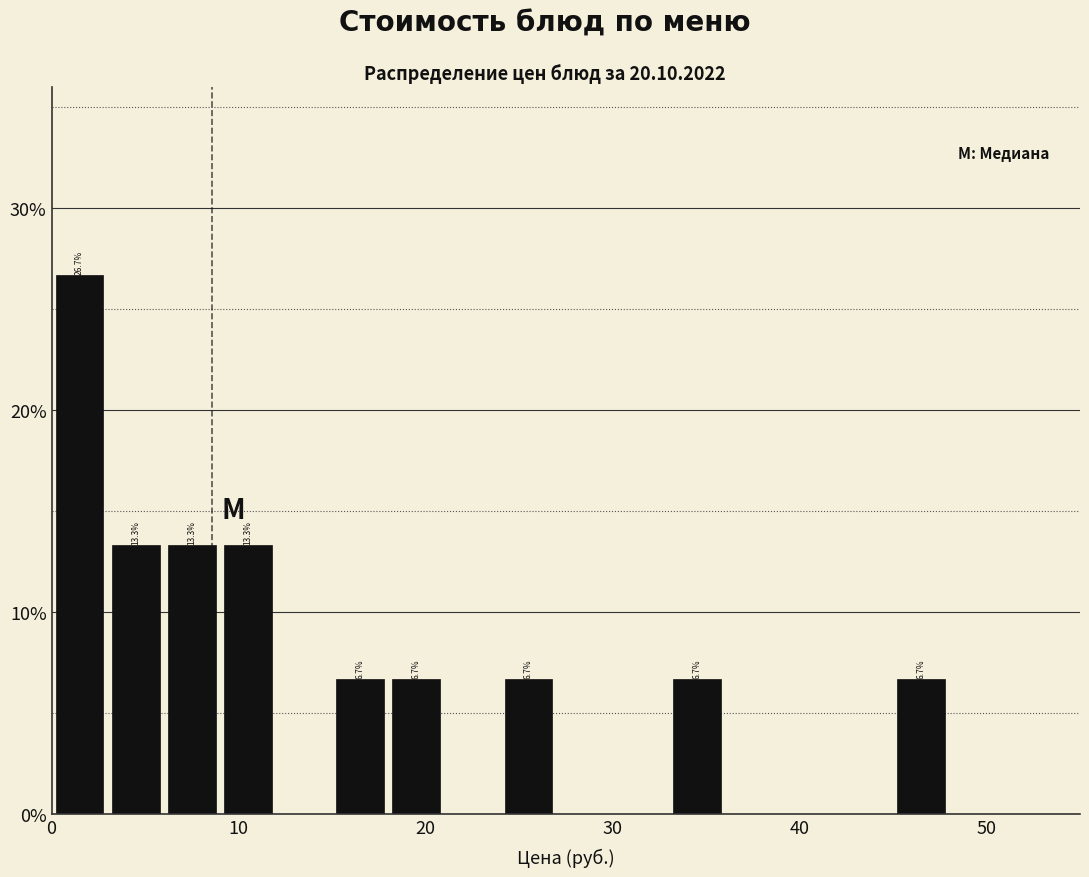

Read against the x-axis, roughly where is the centre of the tallest bar?

2